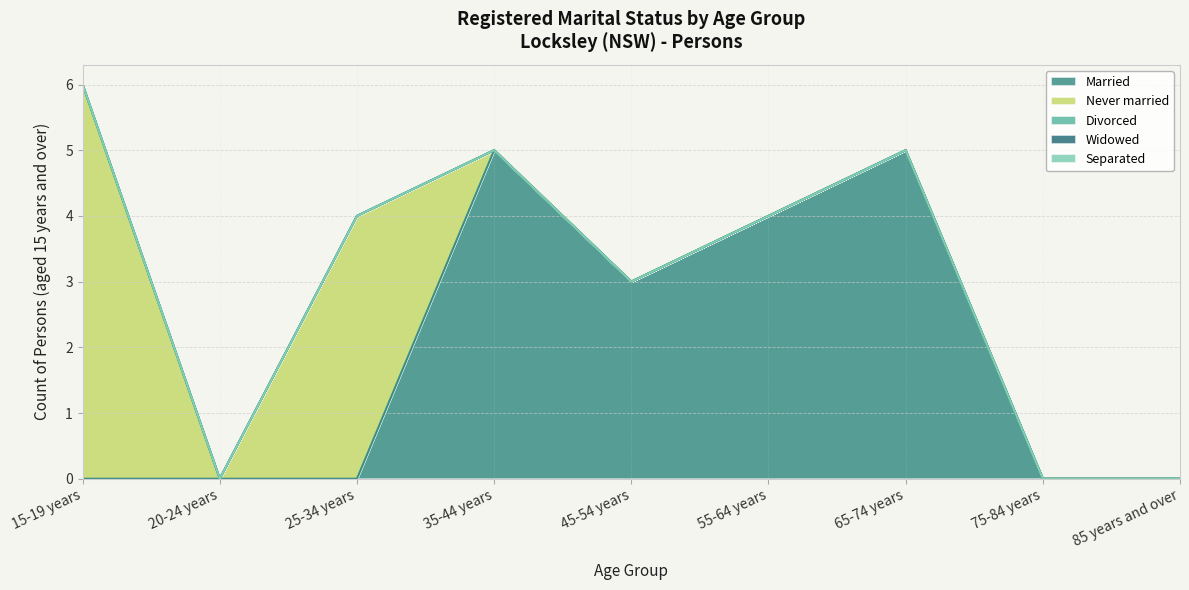

The value of Married at 65-74 years is 7. True or false?

False